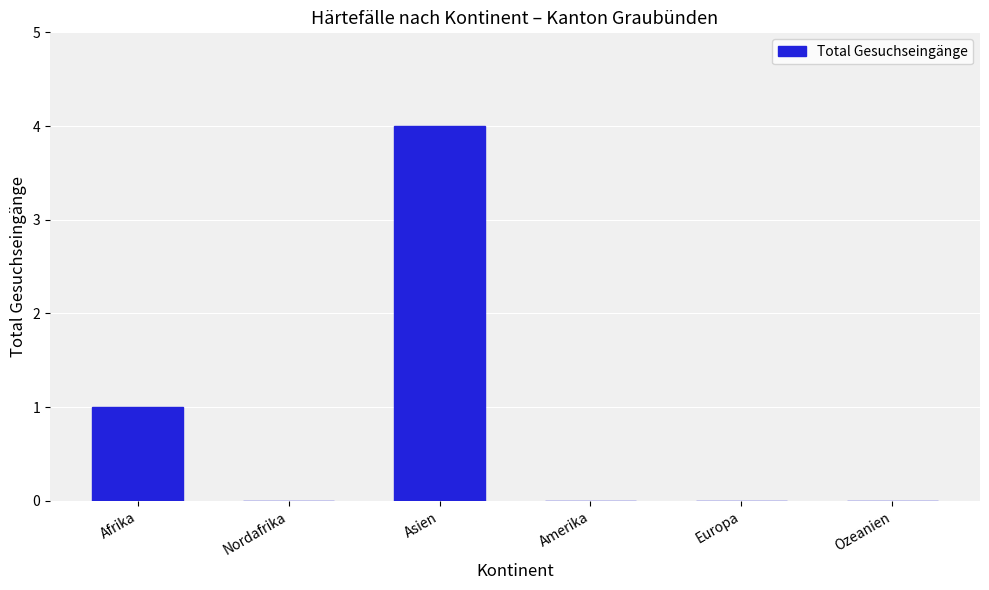

Reading right to left, what are all the values shown in this chart?

Ozeanien=0	Europa=0	Amerika=0	Asien=4	Nordafrika=0	Afrika=1